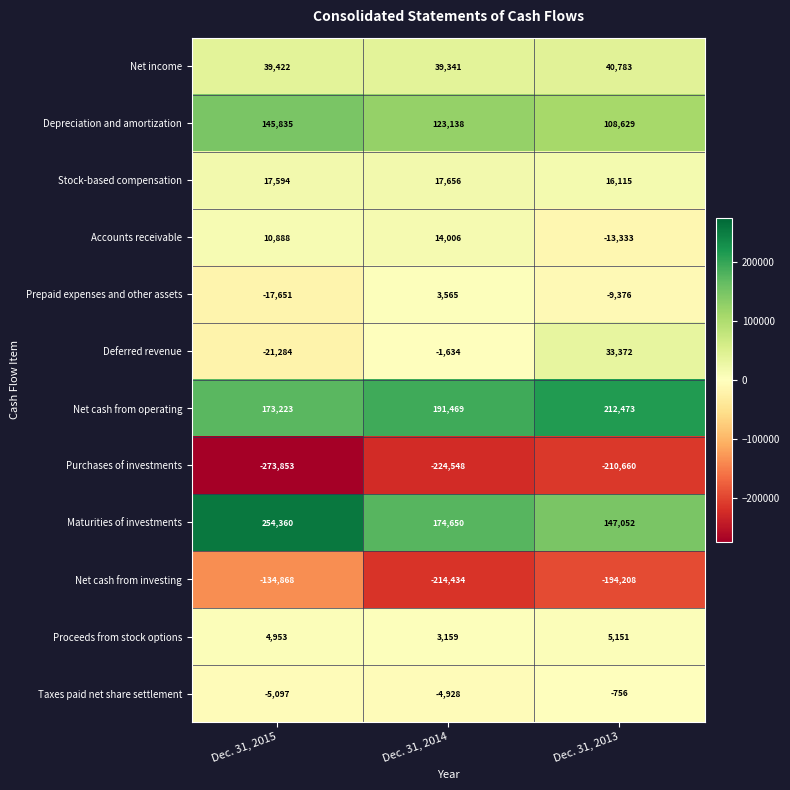

What is the total value across all series at Dec. 31, 2014?

121440